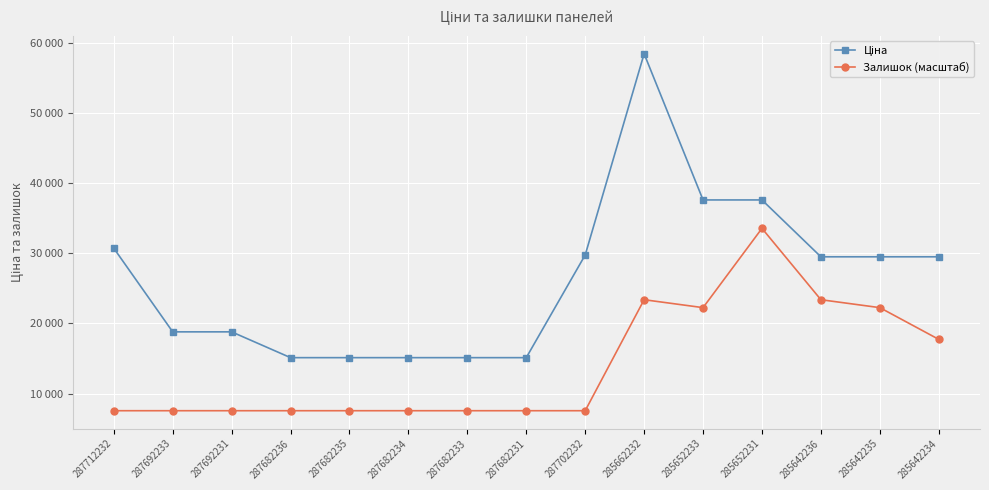

The value of Ціна at 285642236 is 11472.9. True or false?

False